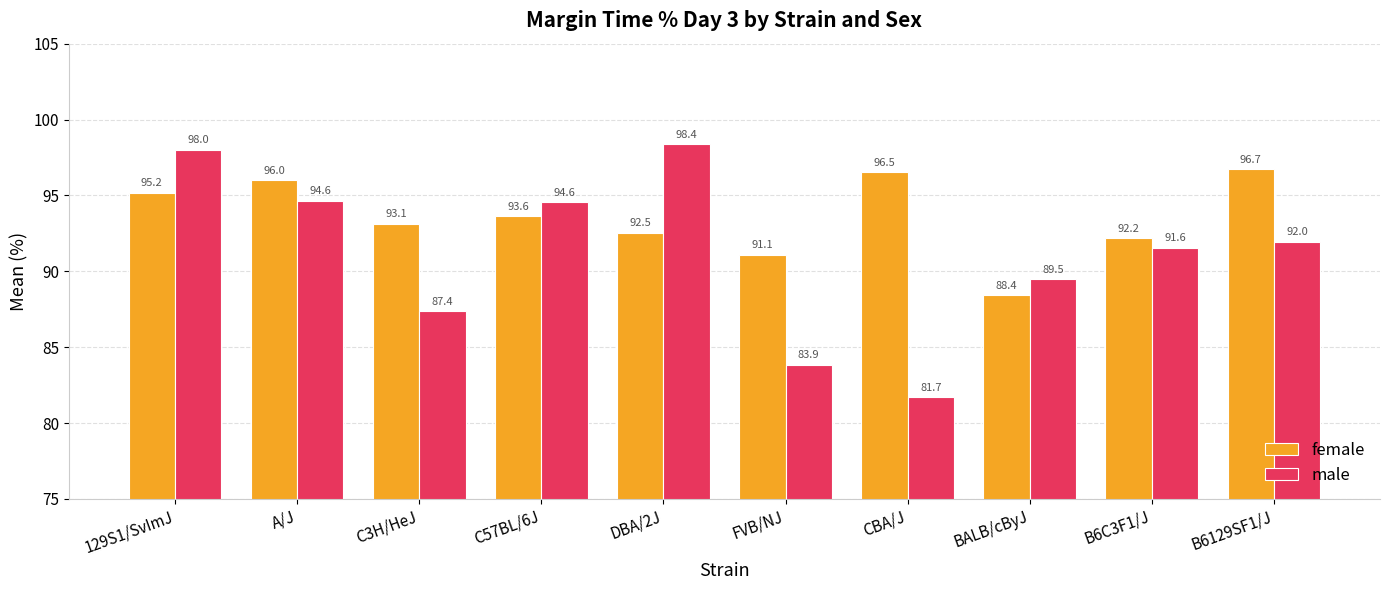

Which category has the lowest value in the male series?

CBA/J